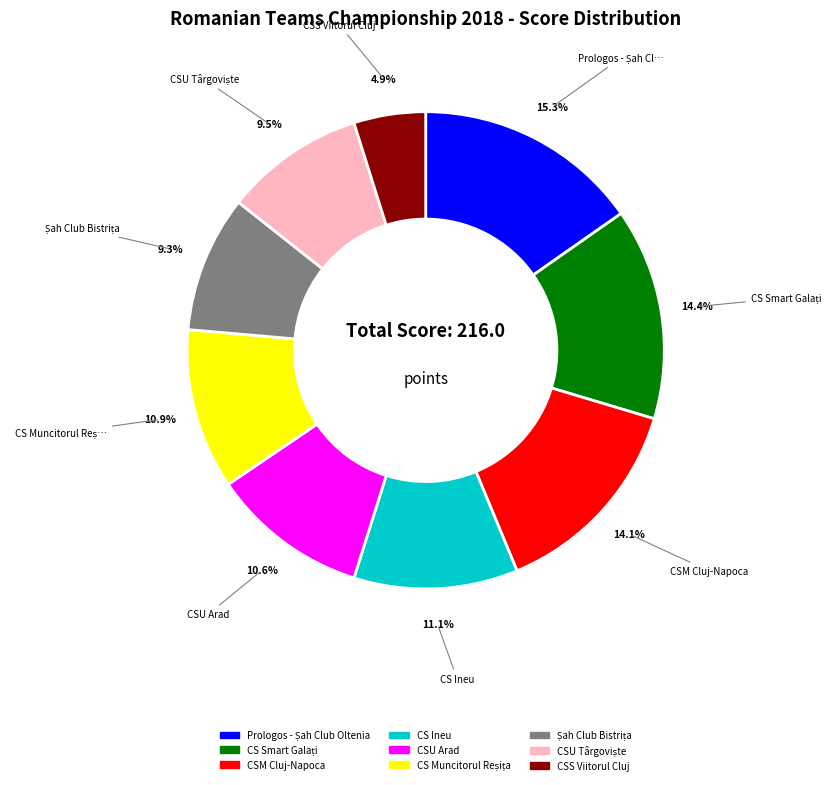

Does CSU Arad represent more than half of the total?

No